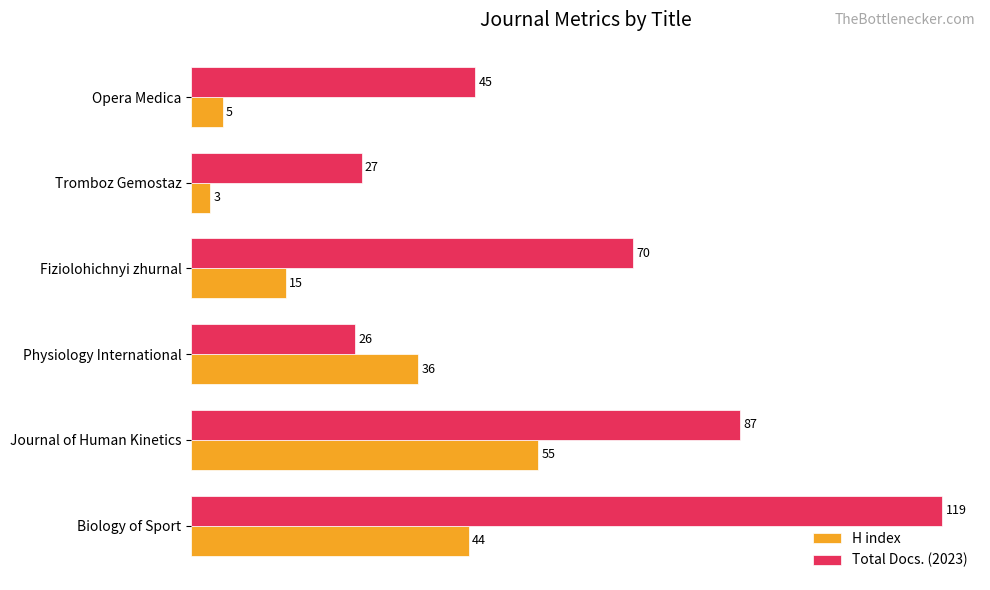

What is the average value of the Total Docs. (2023) series?

62